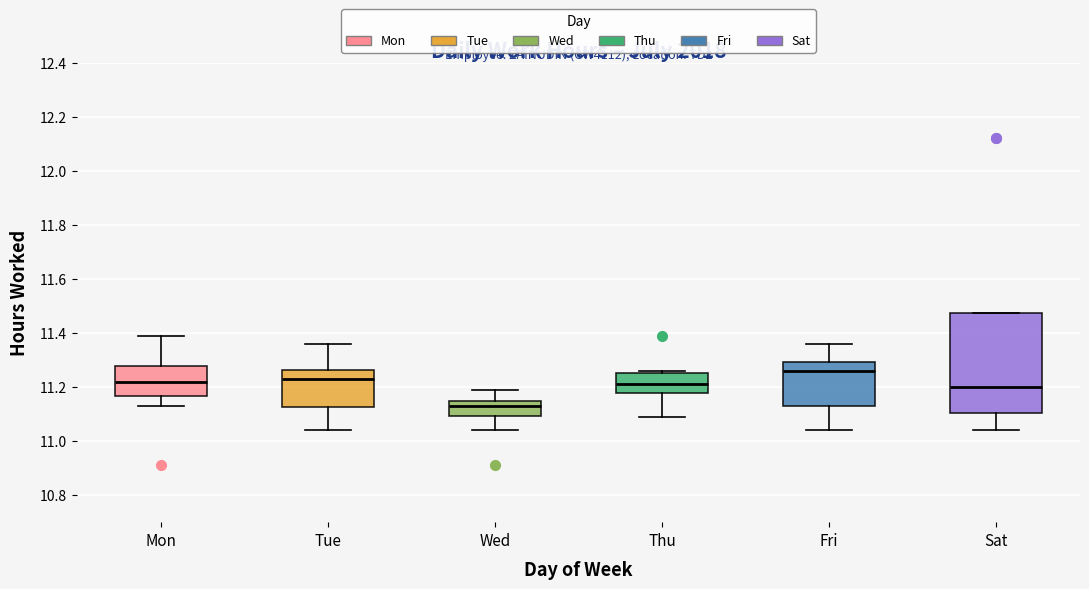

Comparing the boxes themselves (not the whiskers), which one is the tallest?

Sat